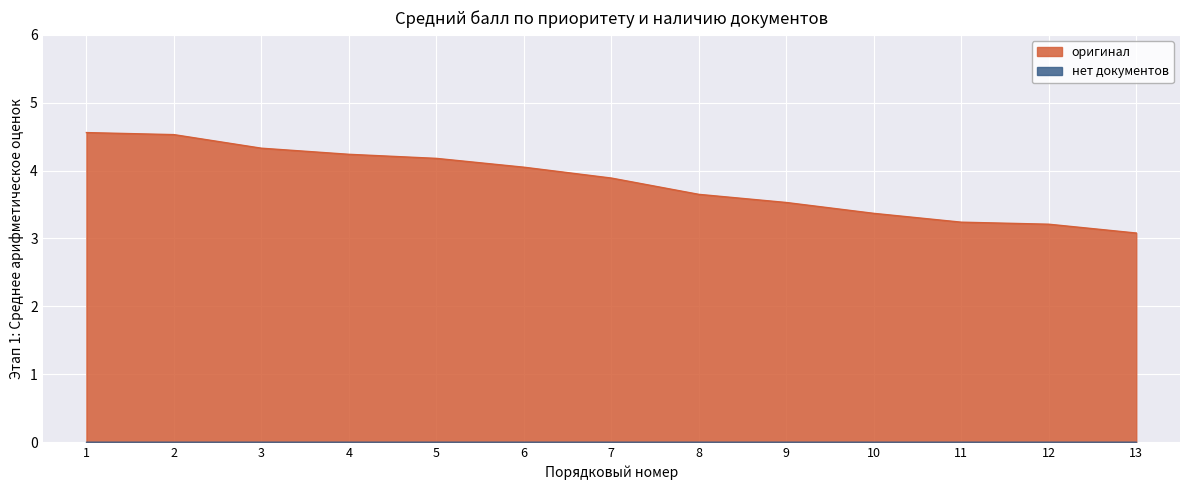

The chart shows a value of 4.6 at 1. True or false?

True